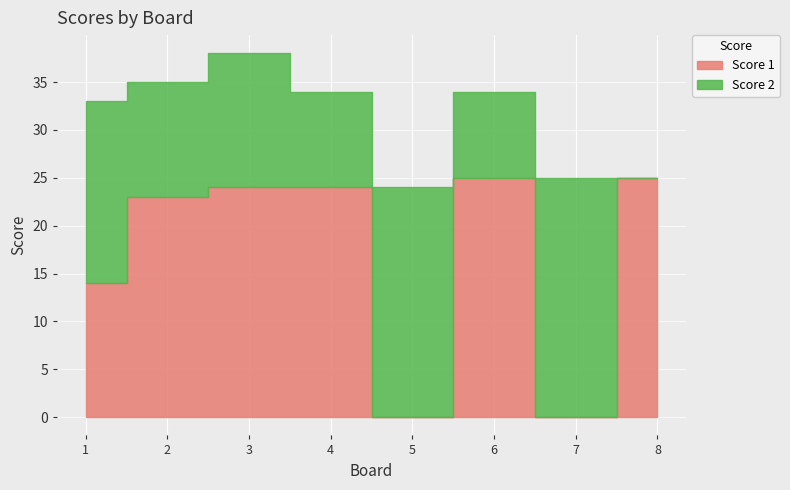

How many positive values does the Score 1 series have?

6